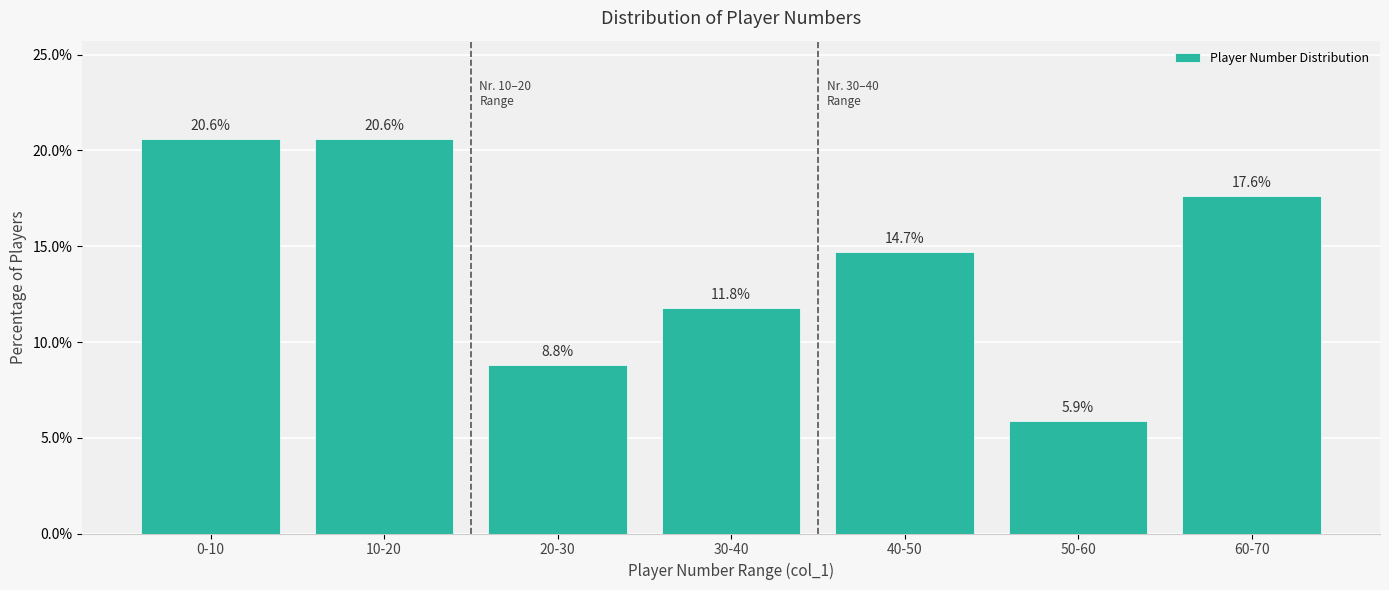

Reading left to right, list all the values displayed in this chart.

20.6	20.6	8.8	11.8	14.7	5.9	17.6